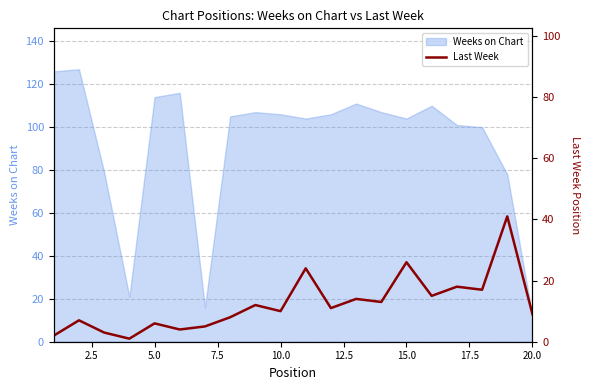

True or false: Weeks on Chart has a value of 74 at 10.0.

False